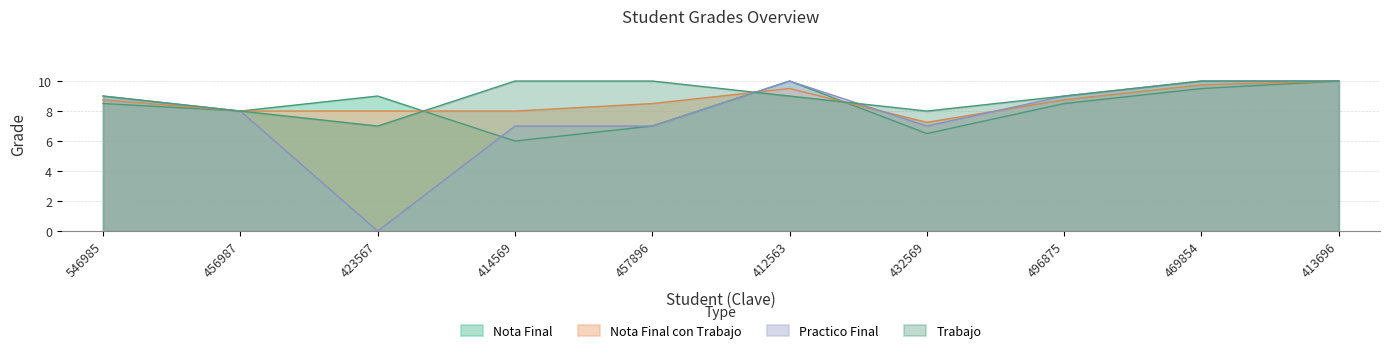

List the labels in order of Nota Final value, largest first.

412563, 413696, 469854, 423567, 546985, 496875, 456987, 457896, 432569, 414569